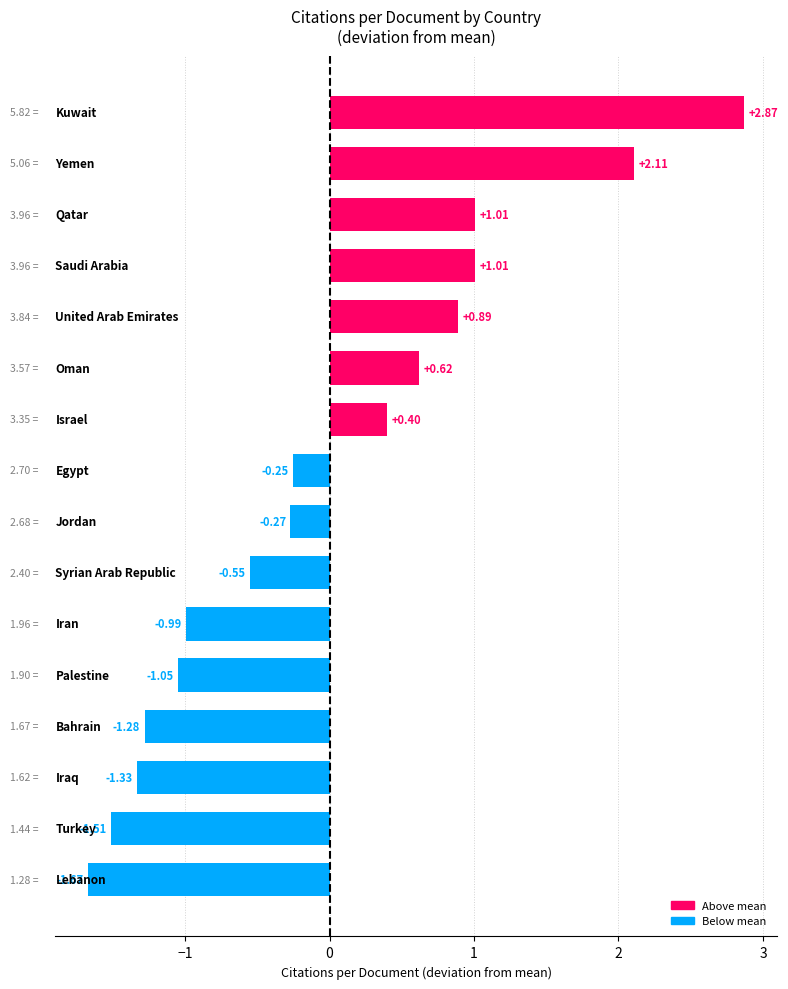

What is the difference between the second highest and second lowest values?

3.6